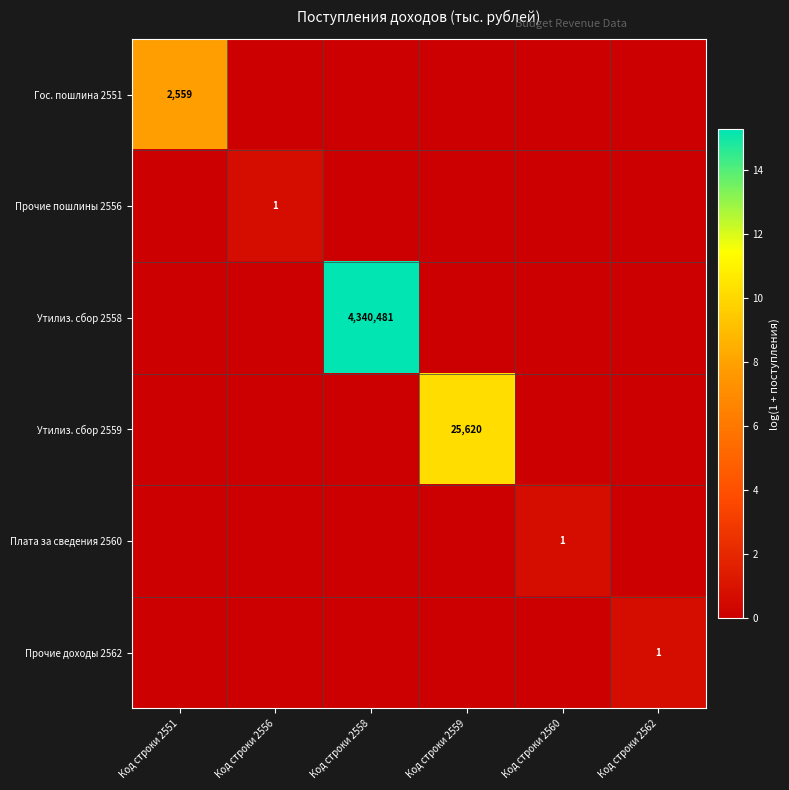

At which category is the sum across all series the highest?

Код строки 2558